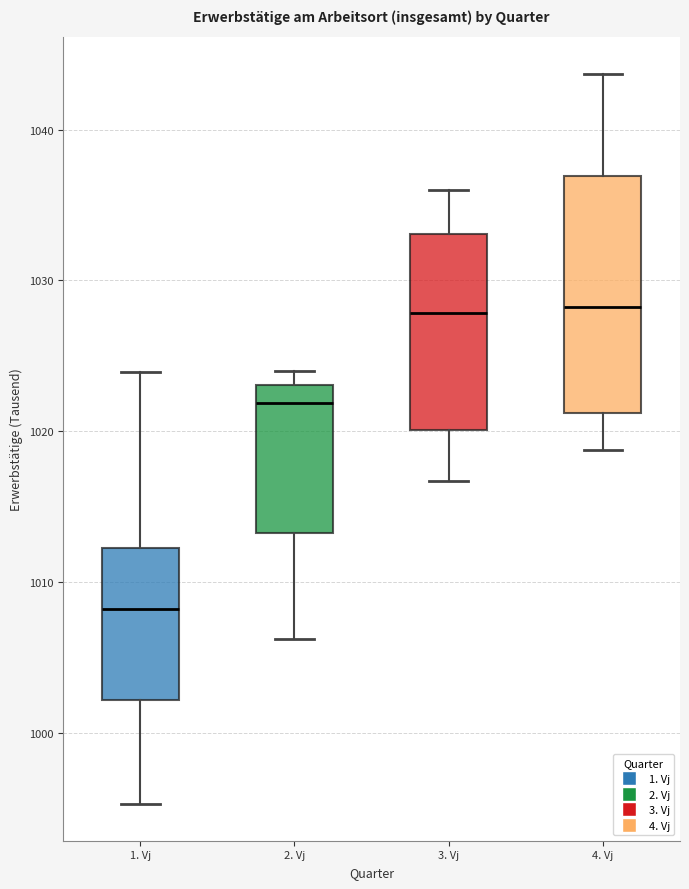

Reading left to right, transcribe this box plot: for each box, give where its median line is, the range the box spans, and where its two whiskers end, as read against the y-axis. The values are not printed on the chart, so give them approximately, as read against the axis.

1. Vj: median 1008, box 1002 to 1012, whiskers 995 to 1024
2. Vj: median 1022, box 1013 to 1023, whiskers 1006 to 1024
3. Vj: median 1028, box 1020 to 1033, whiskers 1017 to 1036
4. Vj: median 1028, box 1021 to 1037, whiskers 1019 to 1044